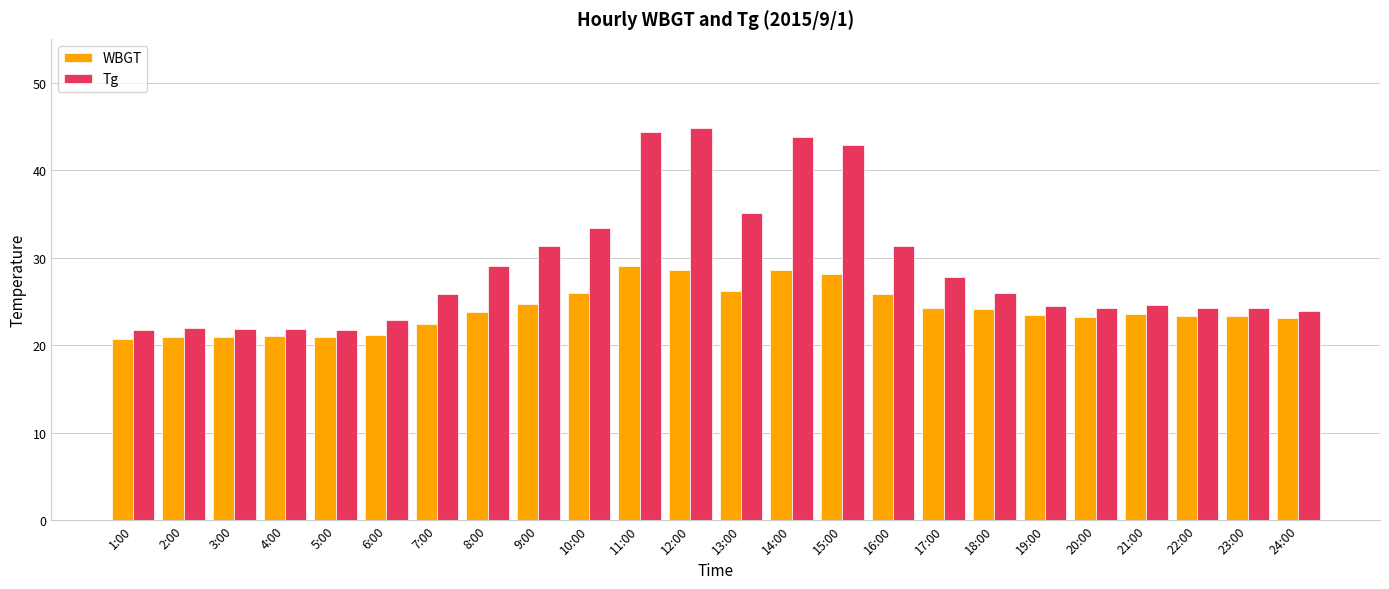

At 21:00, list the series in order from largest to smallest.

Tg, WBGT